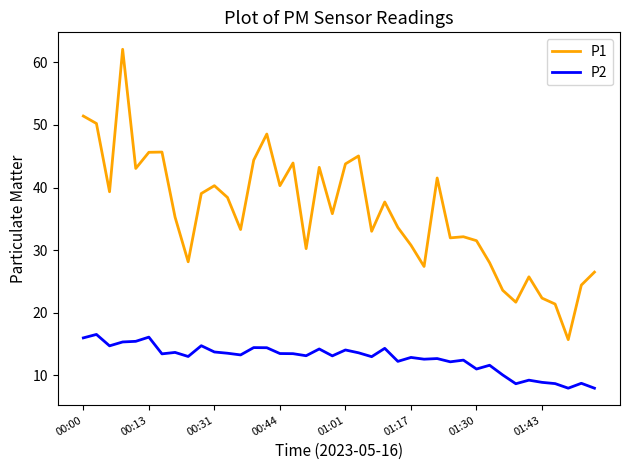

At how many categories does at least one series exceed 17?

39